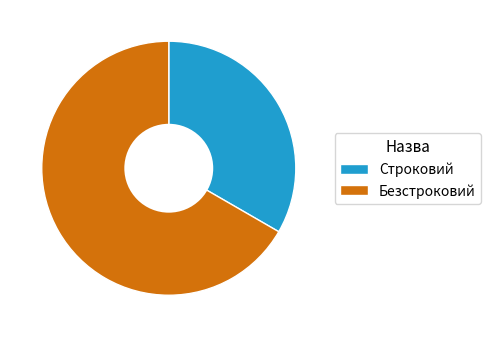

Is the sum of Безстроковий and Строковий greater than half?

Yes